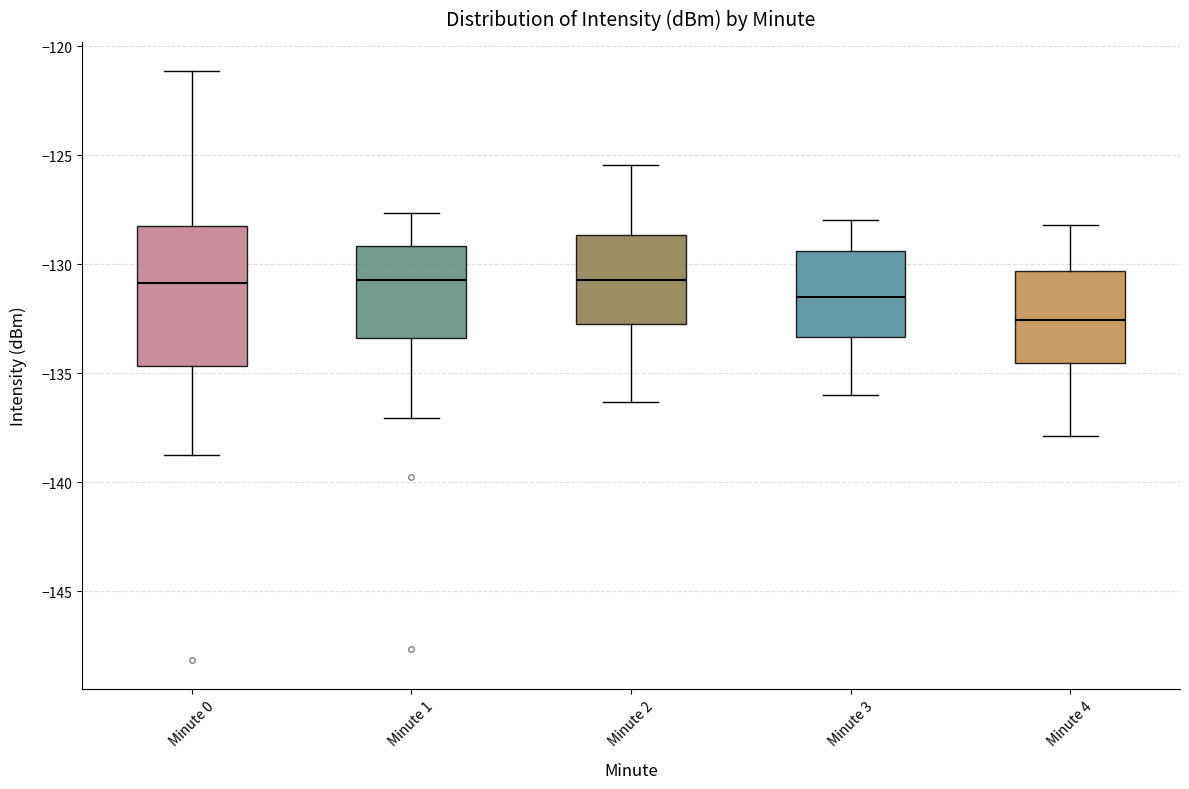

Which box is the tallest, from its lower edge to its upper edge?

Minute 0